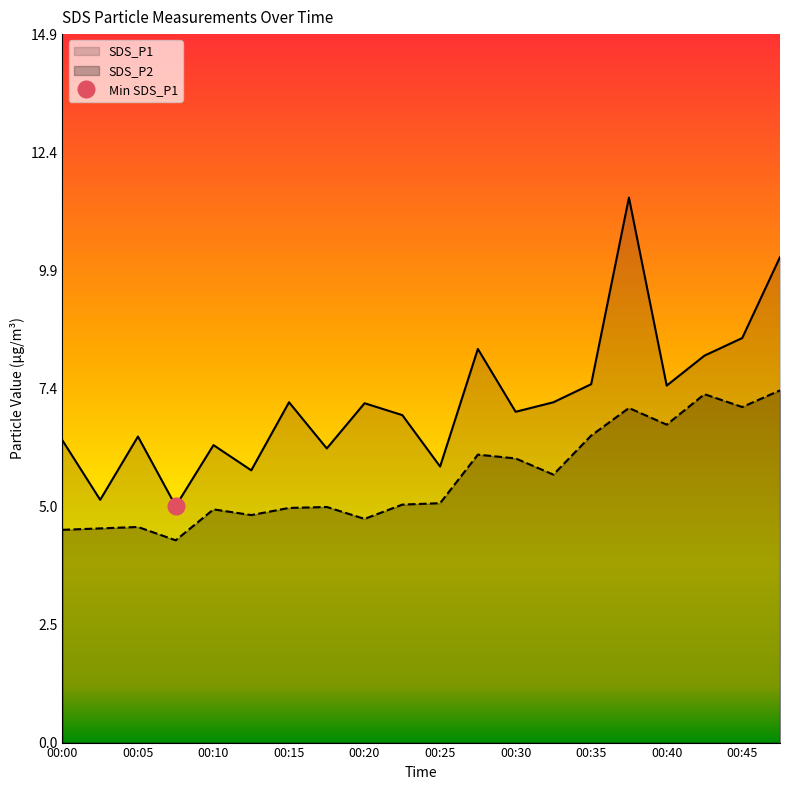

What is the difference between the maximum and minimum values in the SDS_P2 series?

3.2